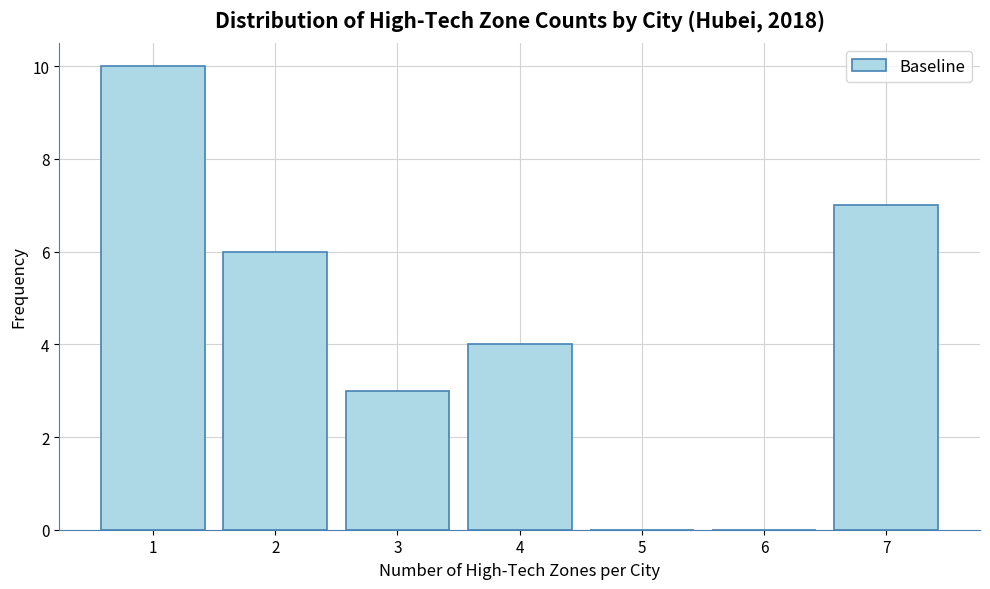

Reading left to right, what are all the values shown in this chart?

1=10	2=6	3=3	4=4	5=0	6=0	7=7